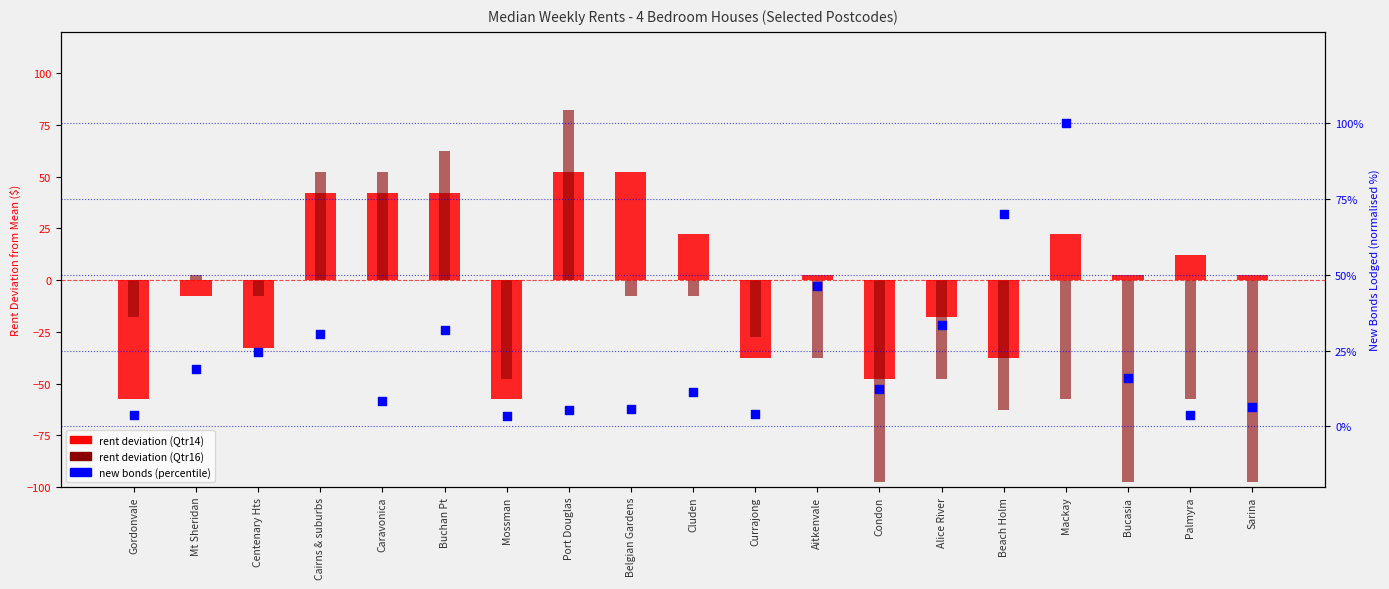

Which series has the largest Y range (max minus min)?

rent deviation (Qtr16)